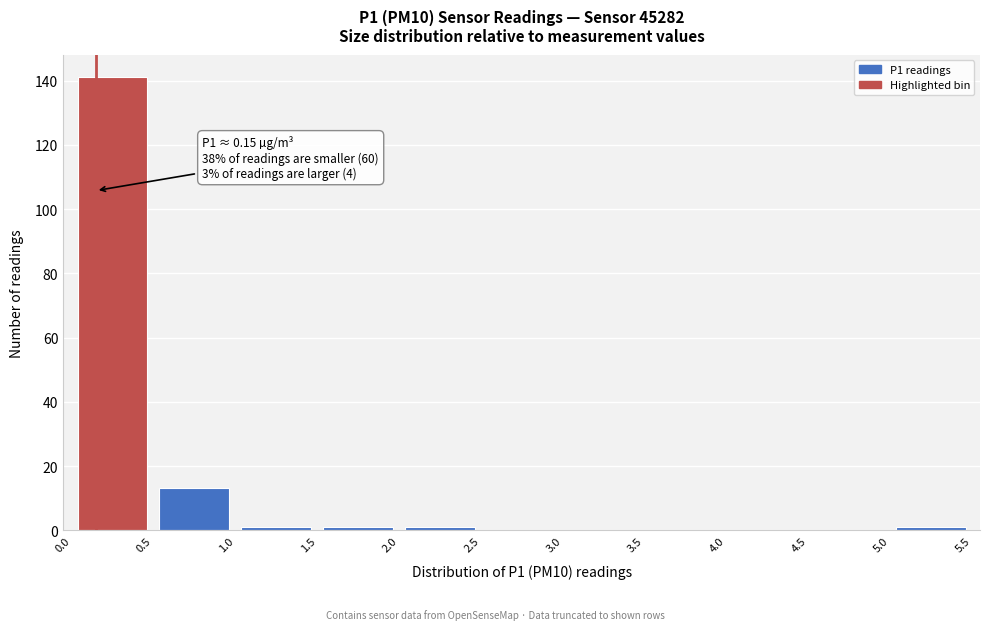

Over which range of the x-axis is the bar tallest?

0.0 to 0.5